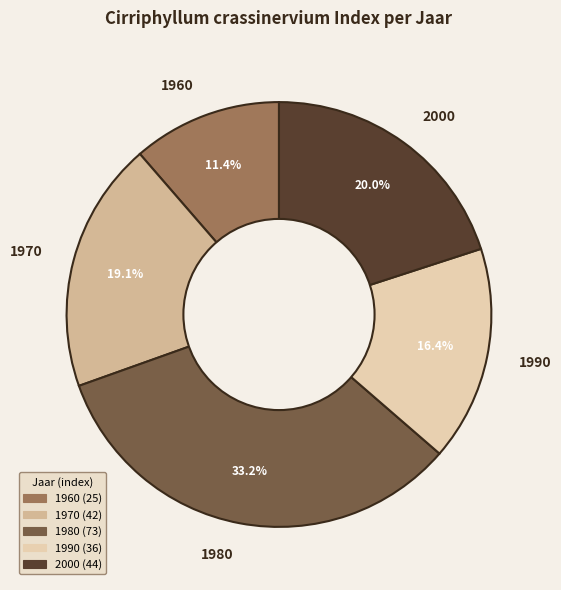

To the nearest percent, what percentage of the pie is 2000?

20%